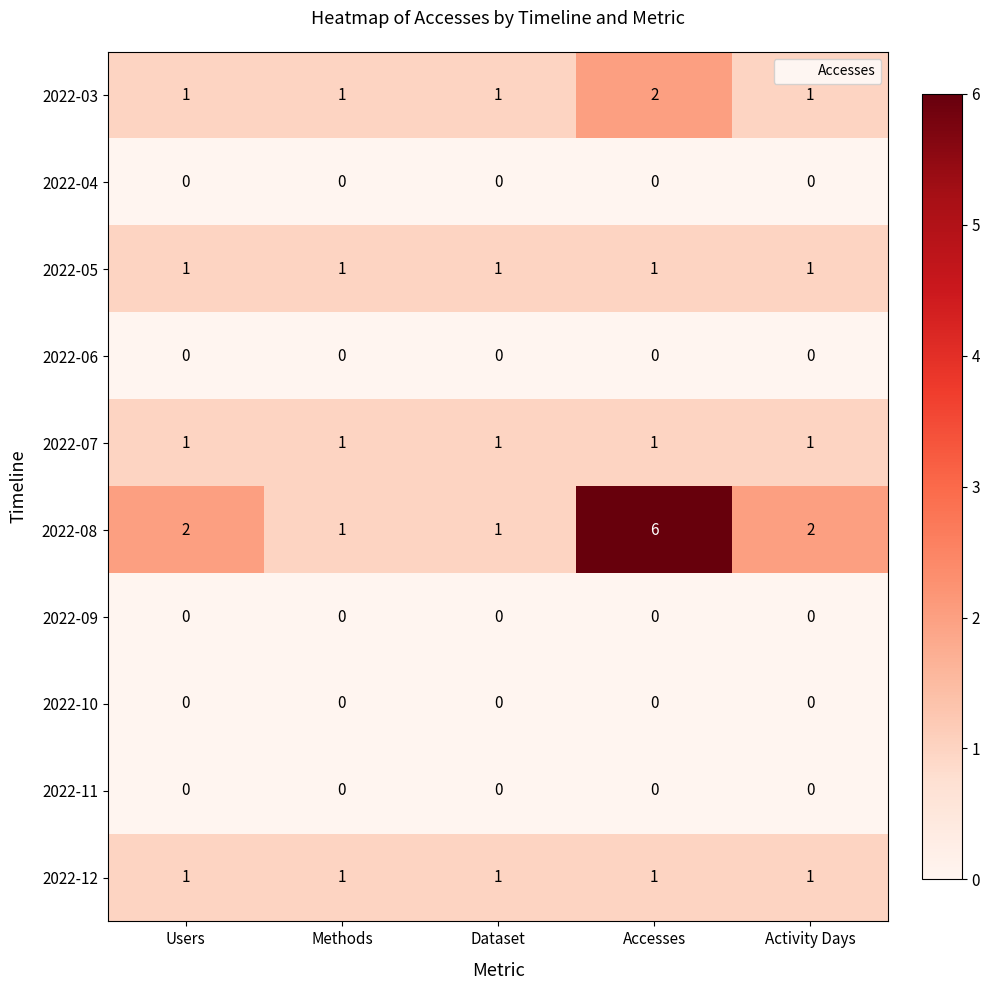

At which category is the sum across all series the highest?

Accesses